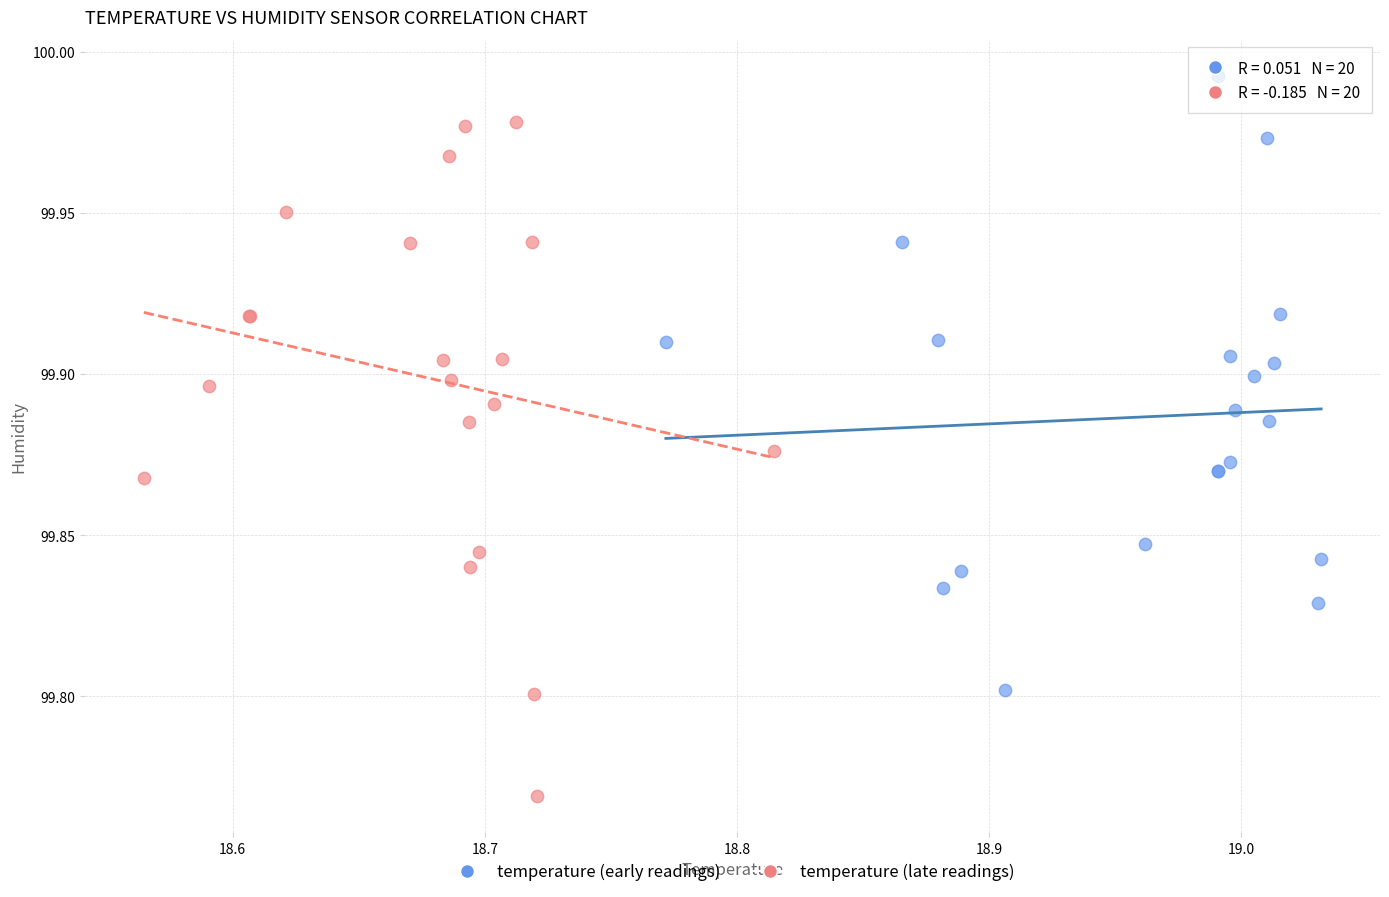

Which series reaches the maximum Y coordinate?

temperature (early readings)